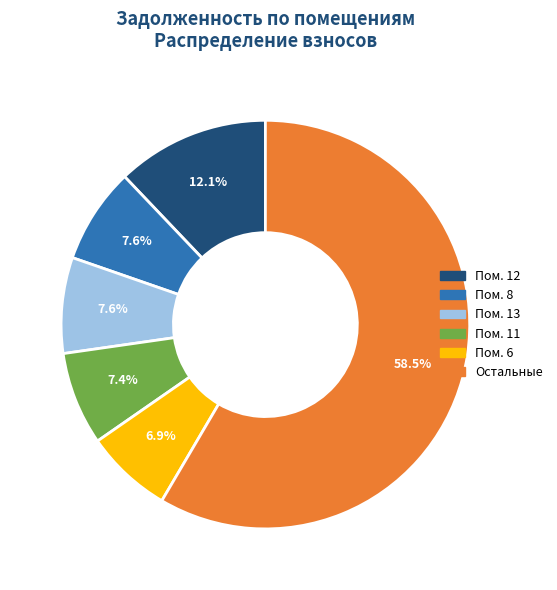

Is there a majority slice in this chart?

Yes